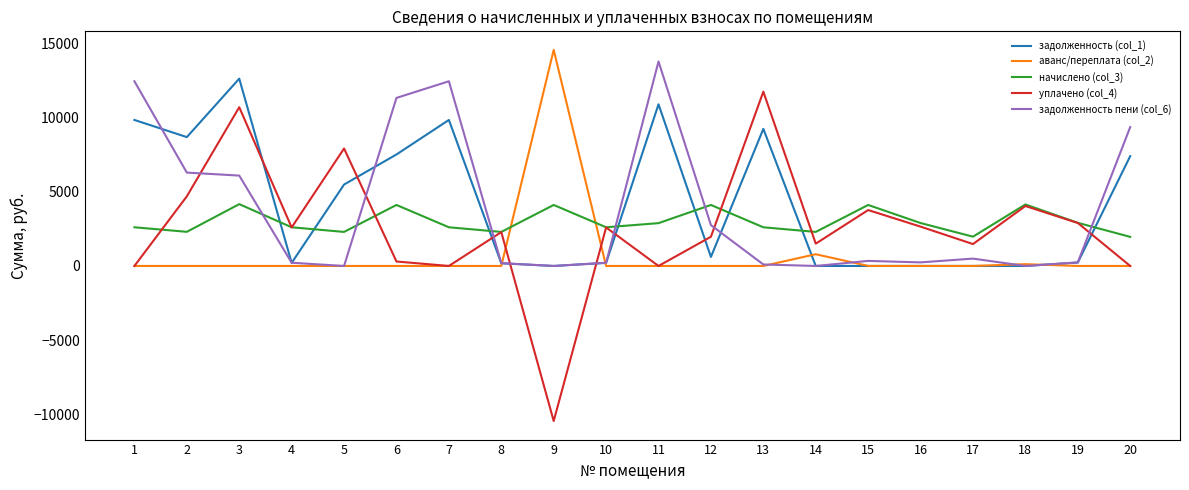

True or false: начислено (col_3) and задолженность (col_1) intersect in this chart.

True